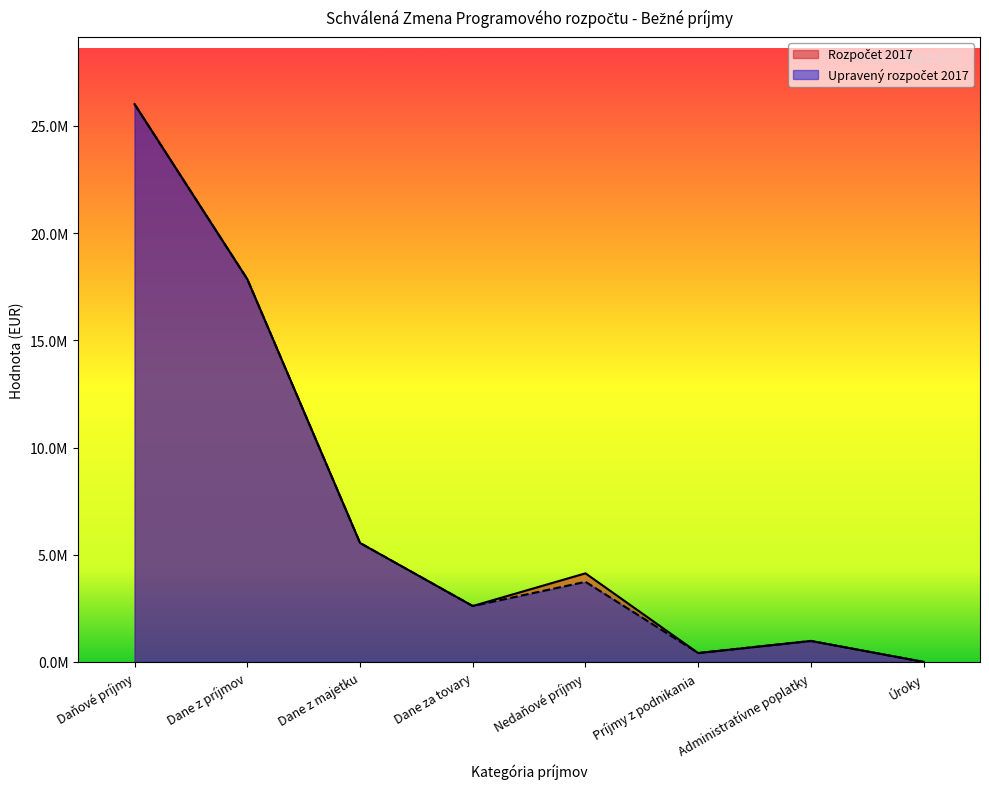

True or false: Rozpočet 2017 and Upravený rozpočet 2017 intersect in this chart.

False